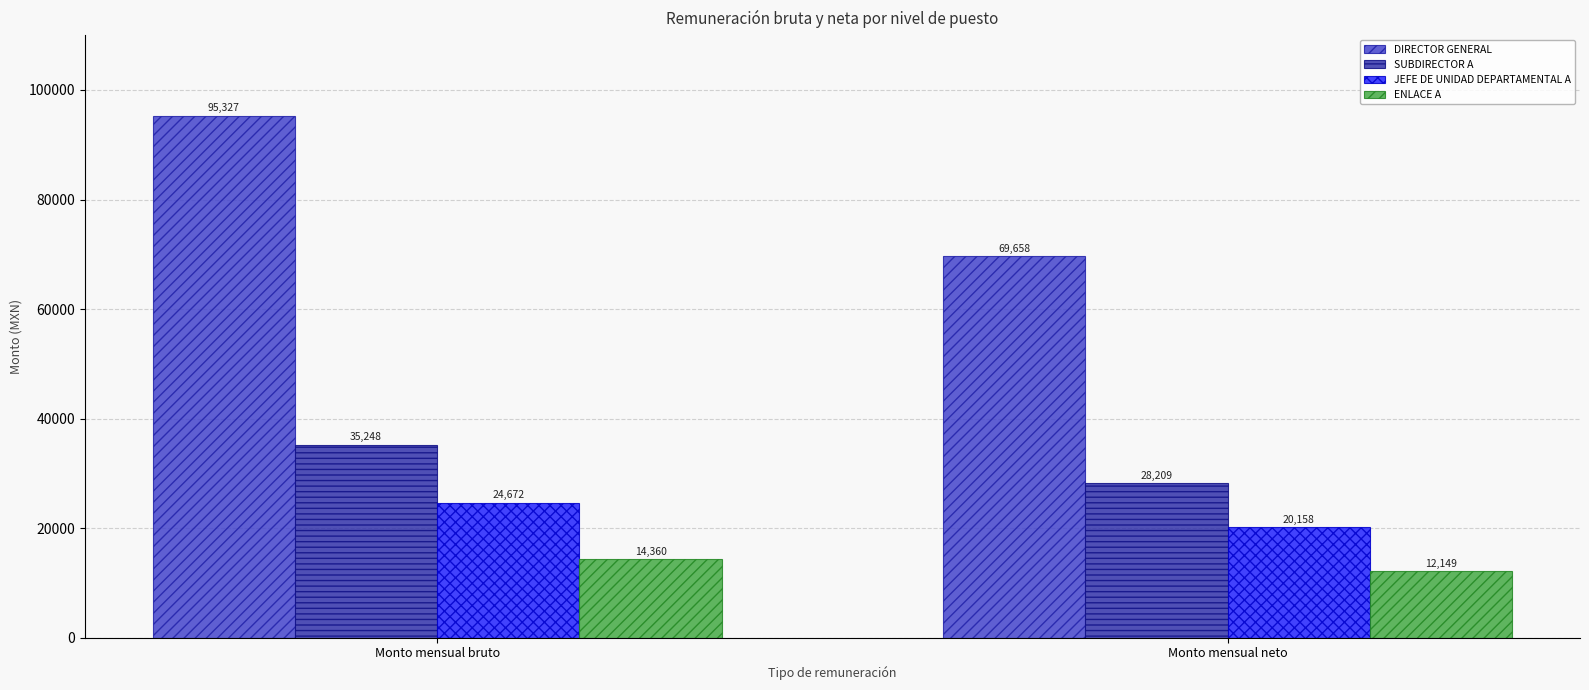

What is the spread (max minus min) of values at Monto mensual bruto?

80967